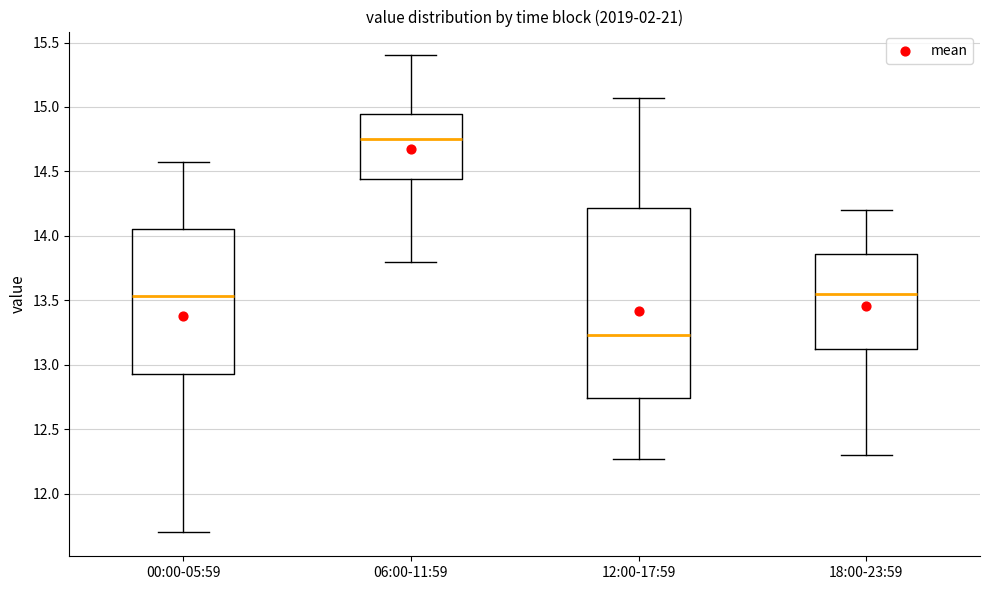

Which box's median line is the highest?

06:00-11:59